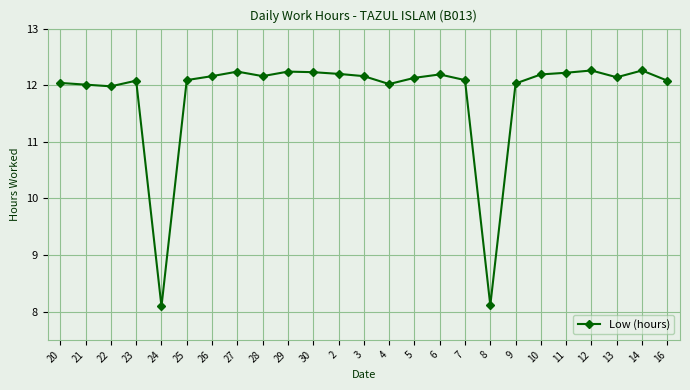

What is the value of the 11th point from the left?

12.2